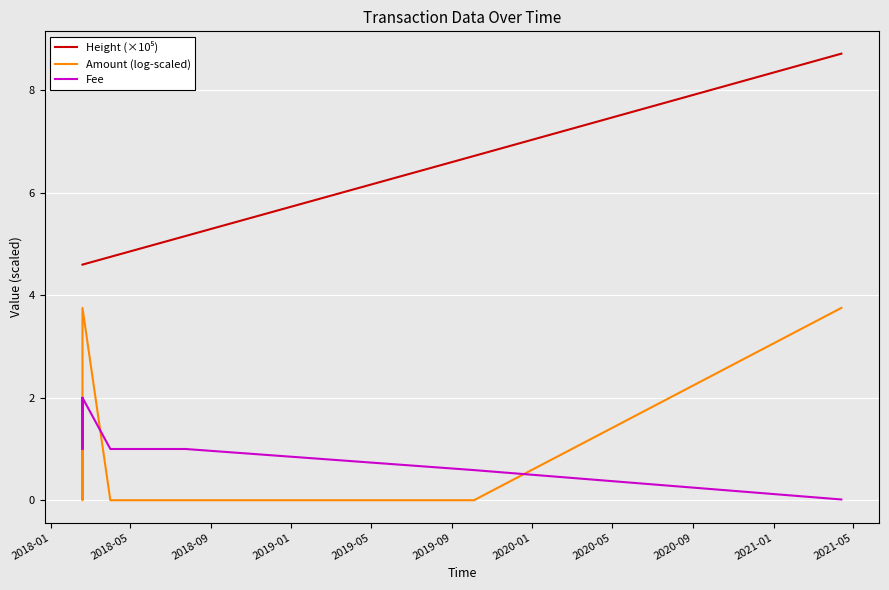

What is the spread (max minus min) of values at 2018-01?

4.1